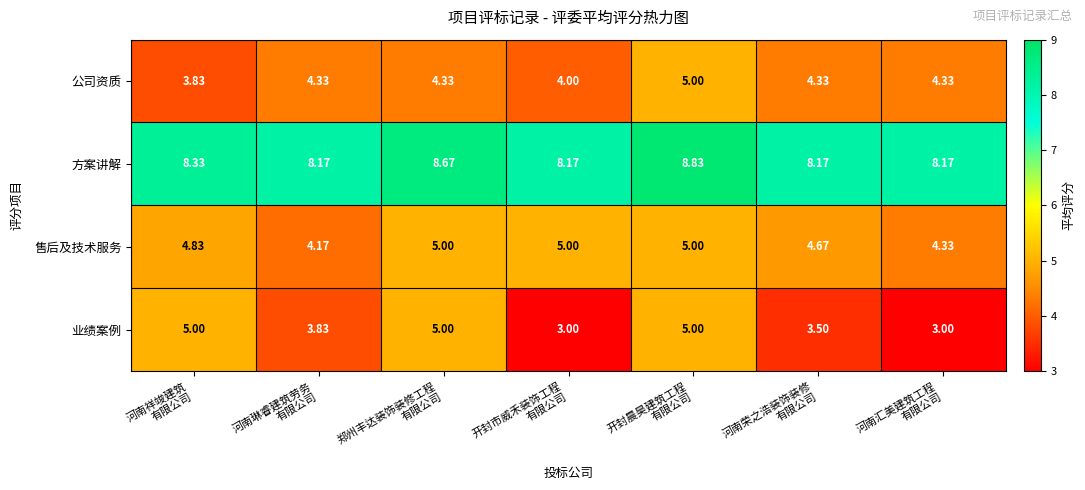

Which series has the largest total across all categories?

方案讲解